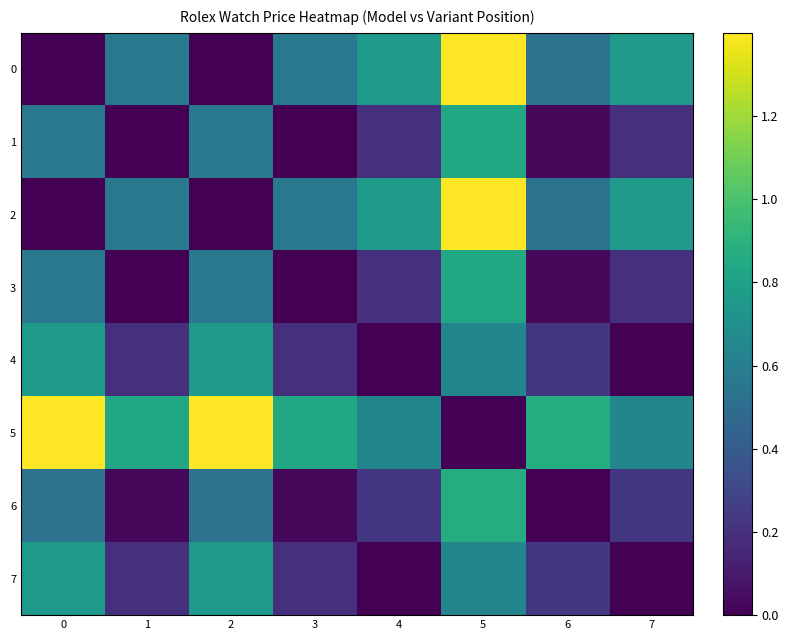

At which category is the sum across all series the highest?

5